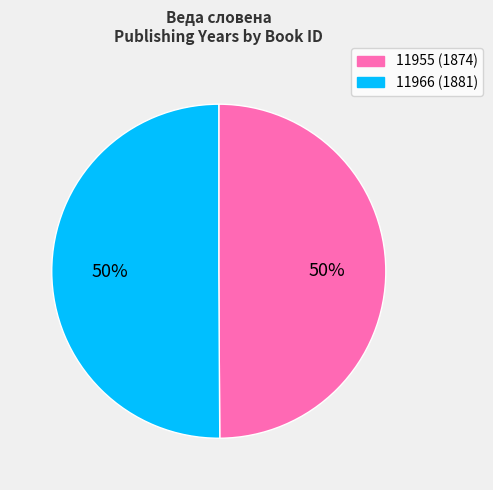

What percentage is the 11966 slice, to the nearest percent?

50%